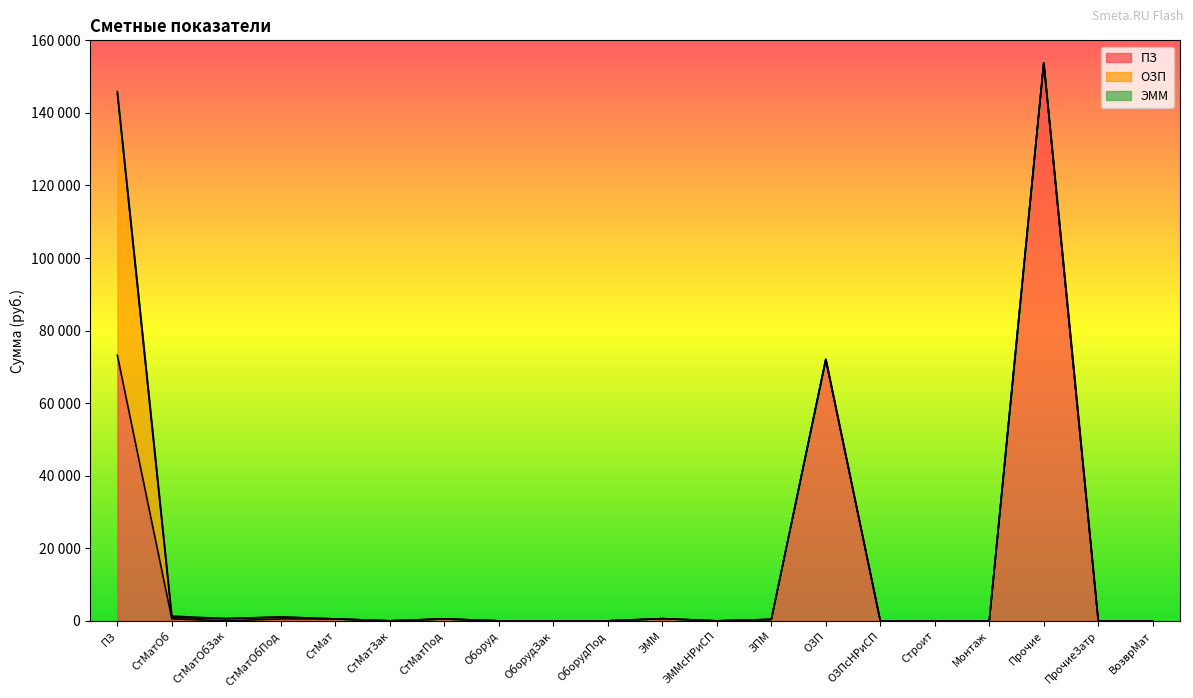

The value of ПЗ at ПЗ is 125870.5. True or false?

False